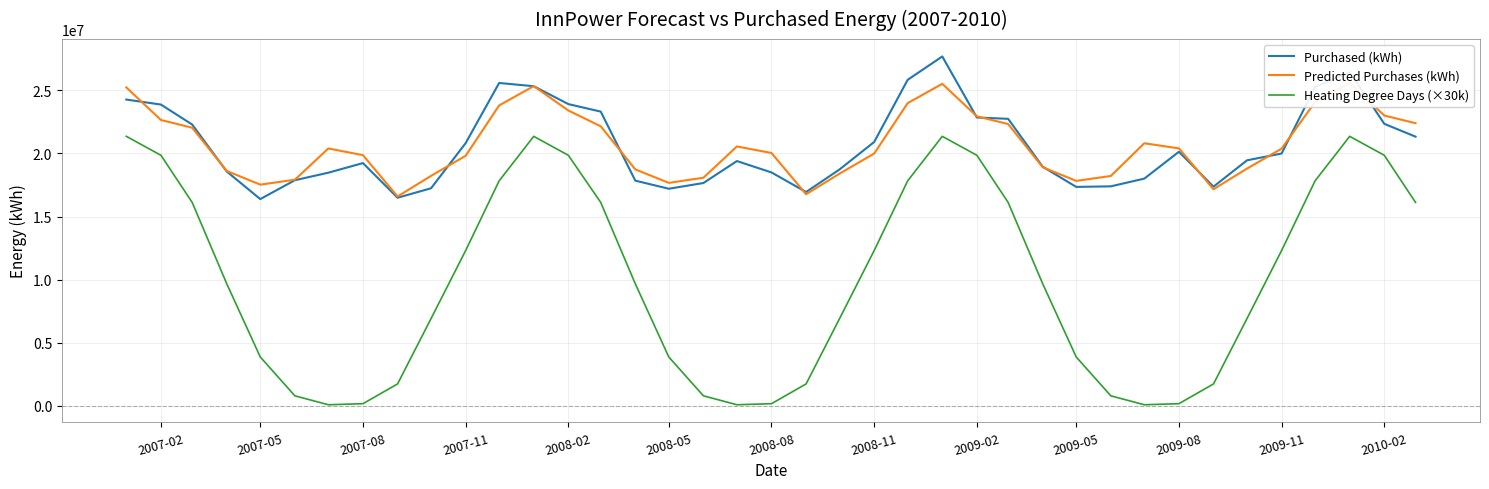

True or false: Purchased (kWh) and Heating Degree Days (×30k) cross at least once.

False